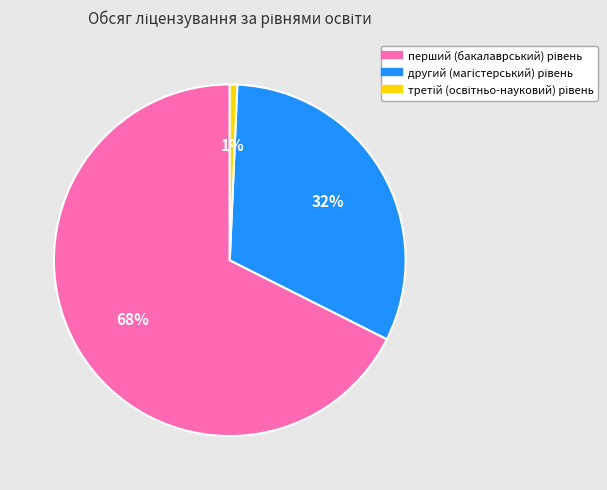

To the nearest percent, what is the average slice percentage?

33%